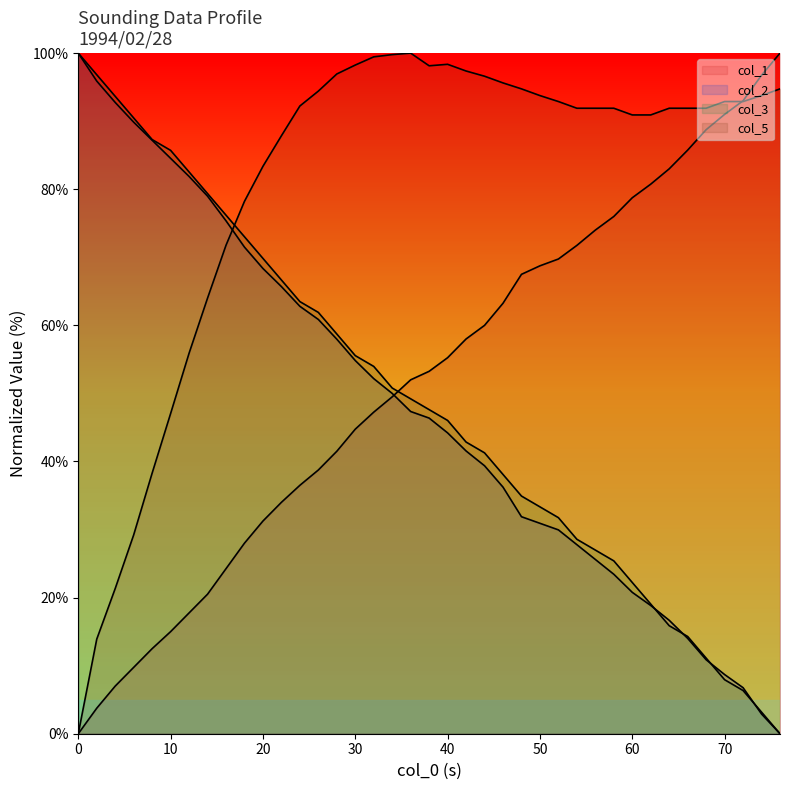

Does the chart have visible grid lines?

No